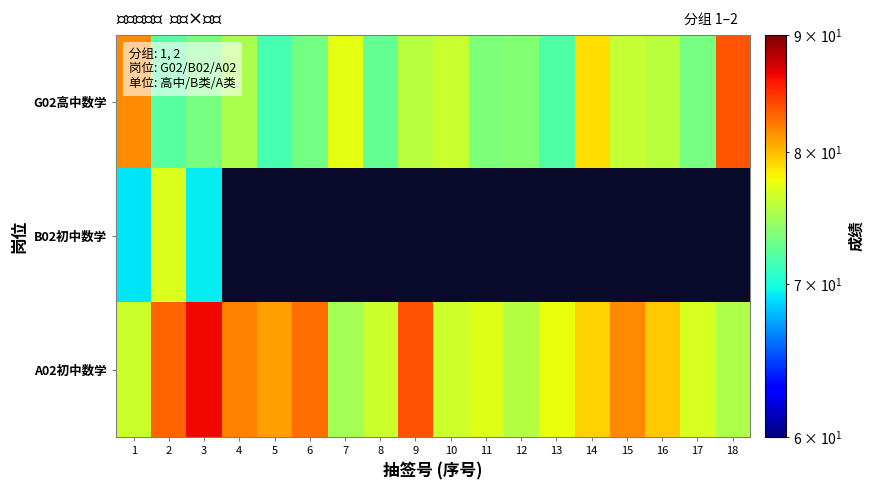

What is the smallest value displayed?

69.2